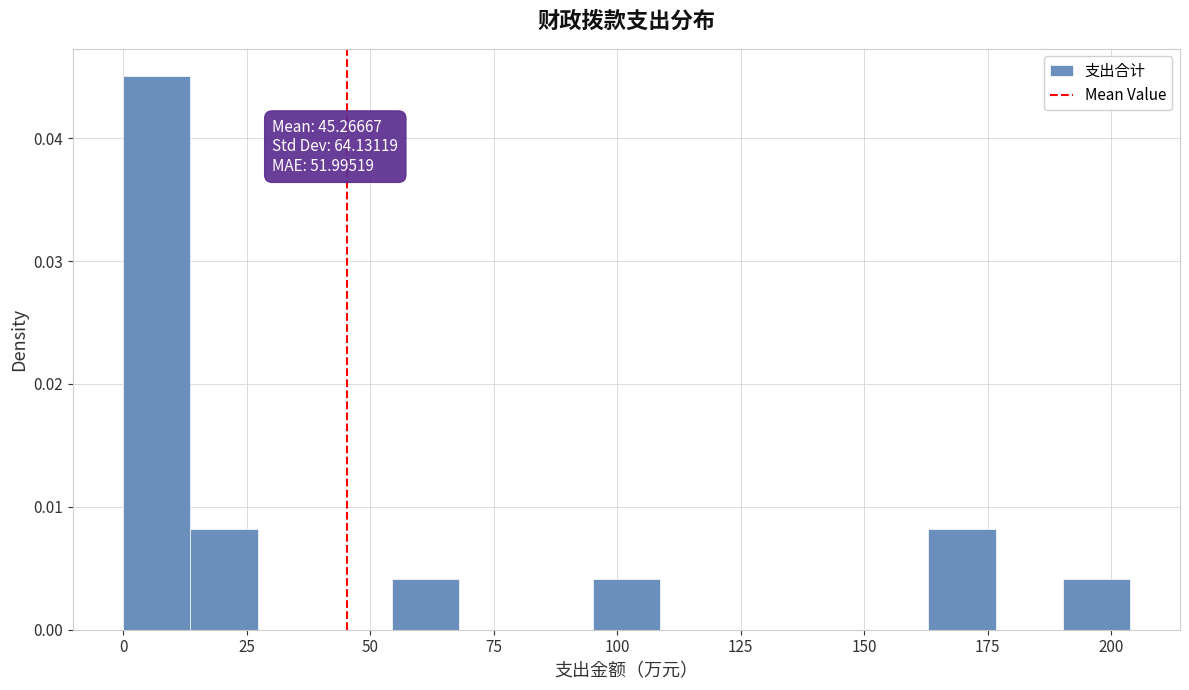

Around what value on the x-axis is the tallest bar? Give the approximate position of its centre, as read against the axis.

5